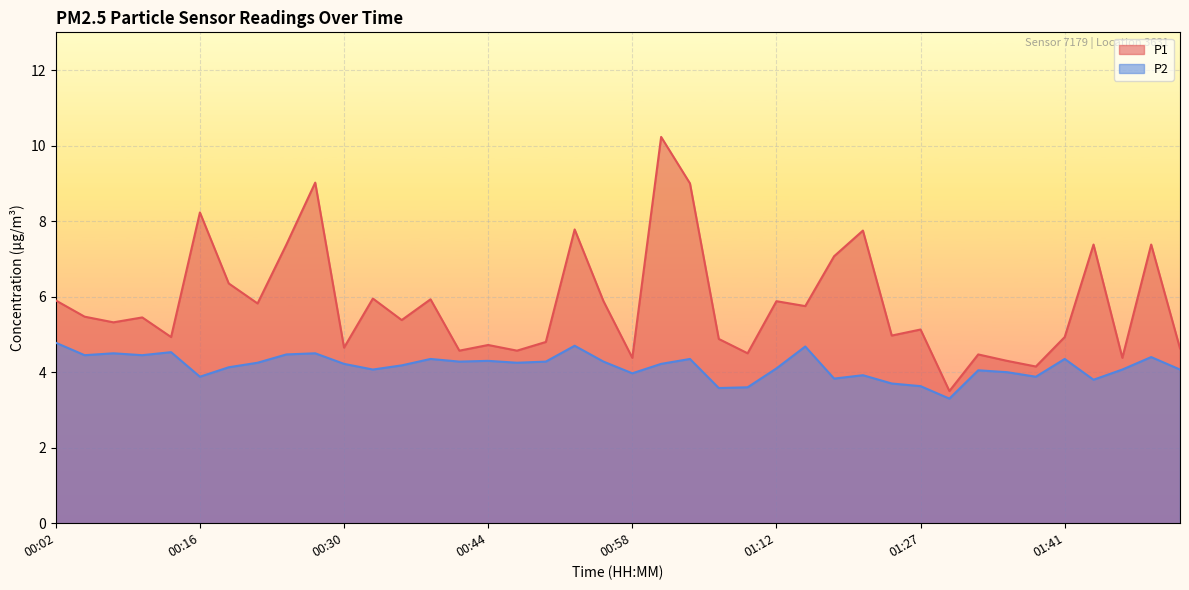

At which label does P2 first exceed 4?

00:02